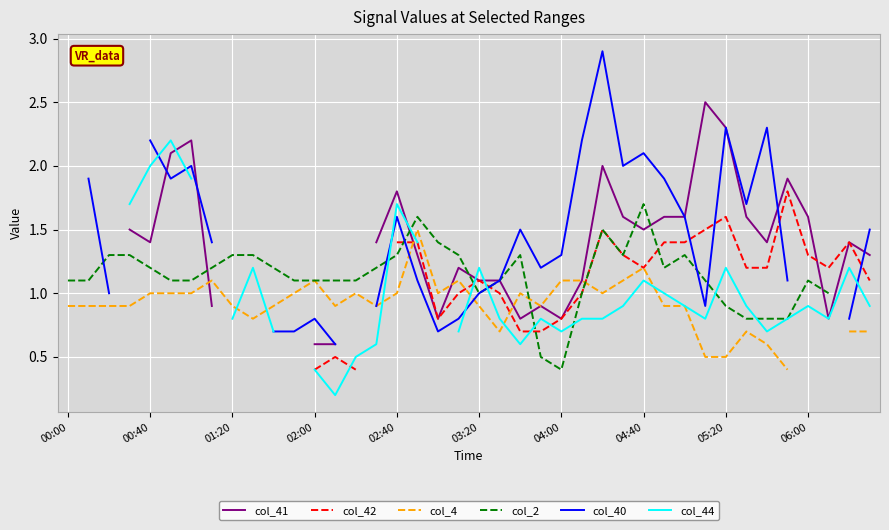

The col_40 series shows 0.5 at 02:00. True or false?

False